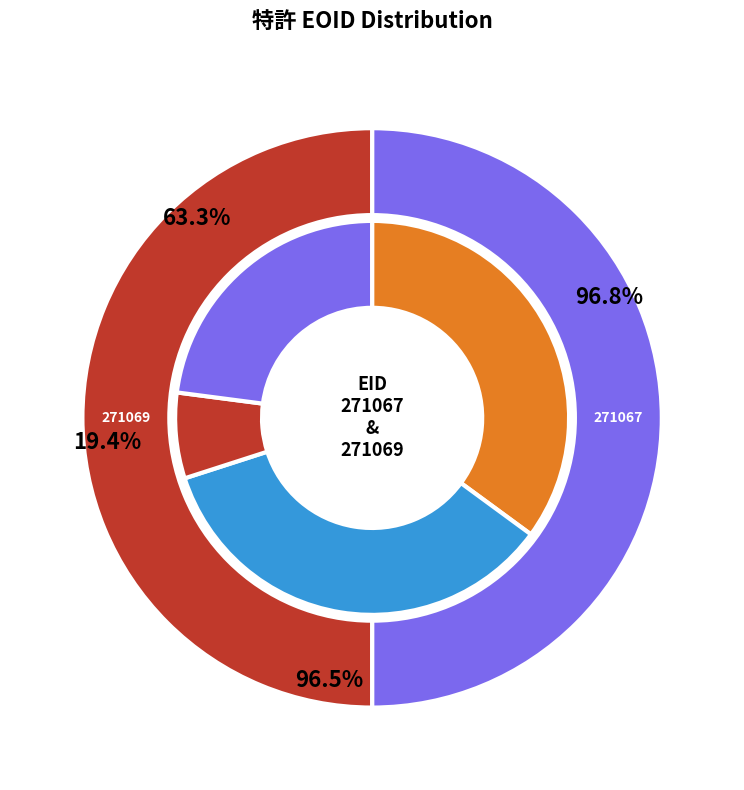

Which slice is the largest?

271069